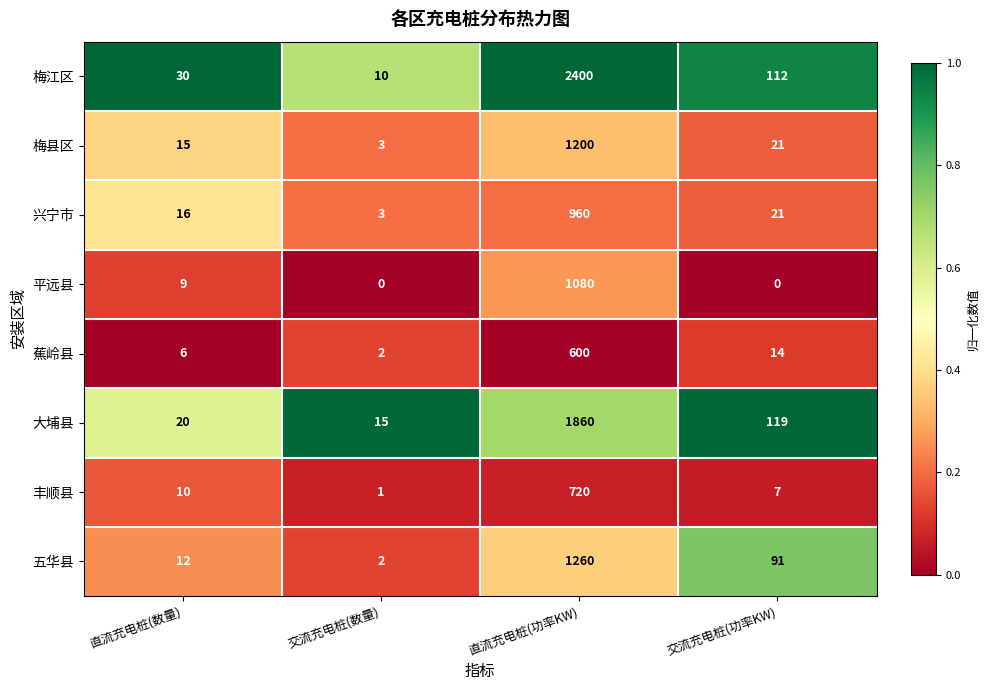

At which category does the chart reach its peak across all series?

直流充电桩(功率KW)